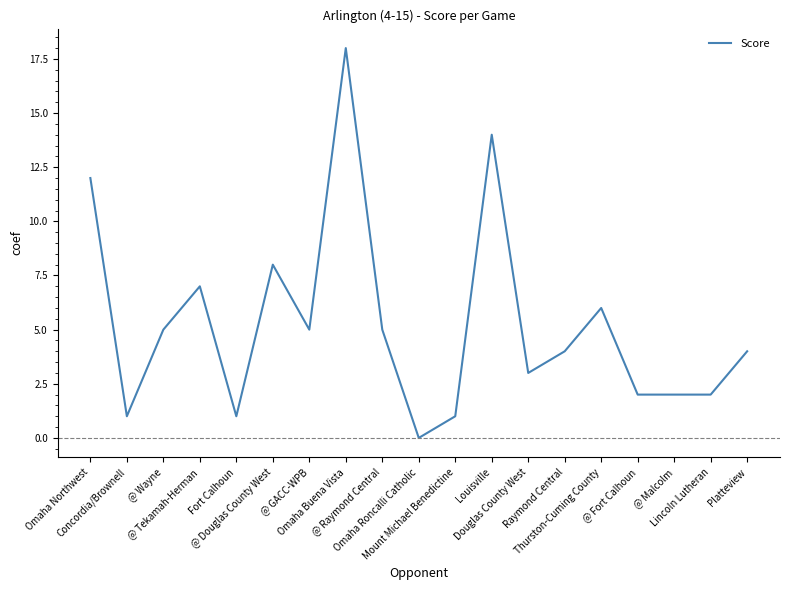

What is the change in value from Omaha Buena Vista to @ Fort Calhoun?

-16